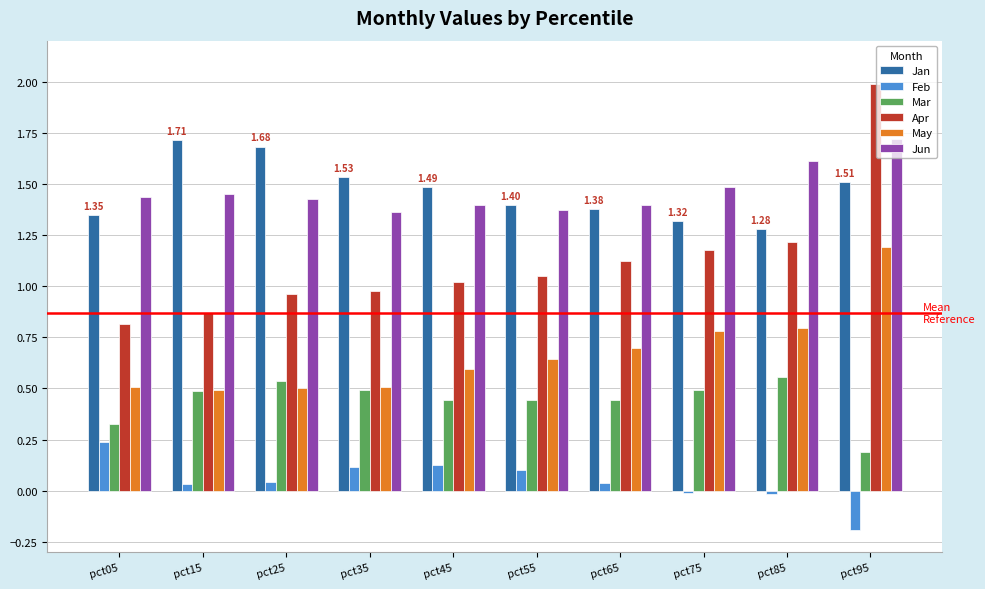

The Feb series shows 0.2 at pct35. True or false?

False